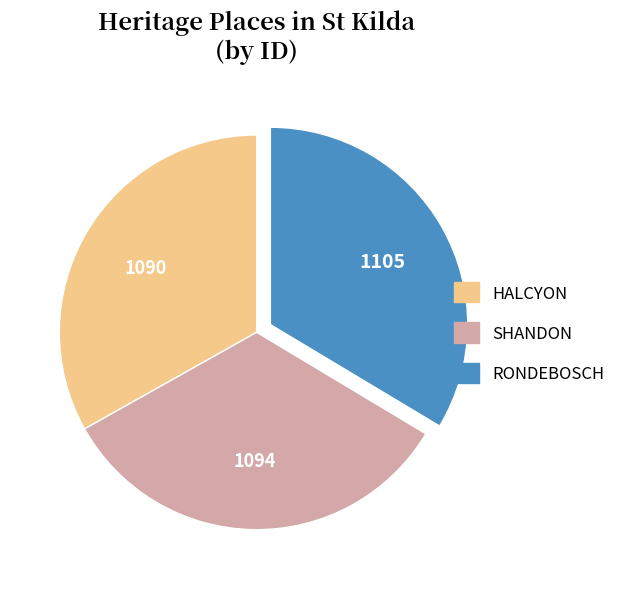

The SHANDON slice represents 33% of the pie. True or false?

True